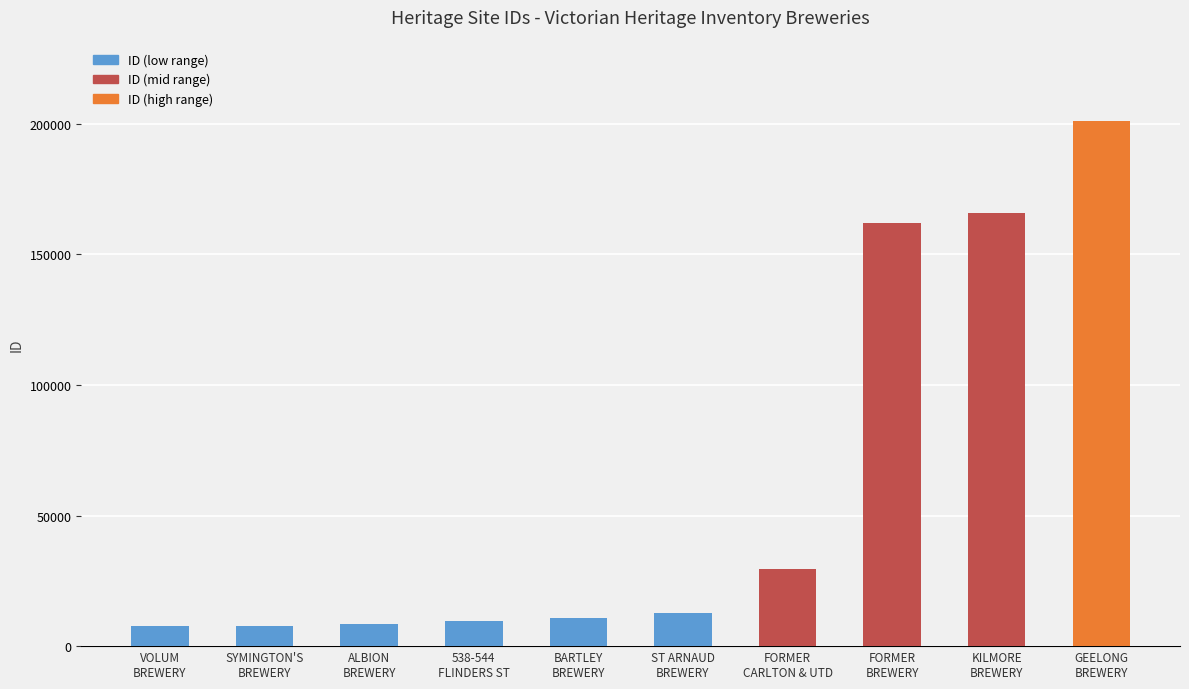

What is the smallest value displayed?

7628